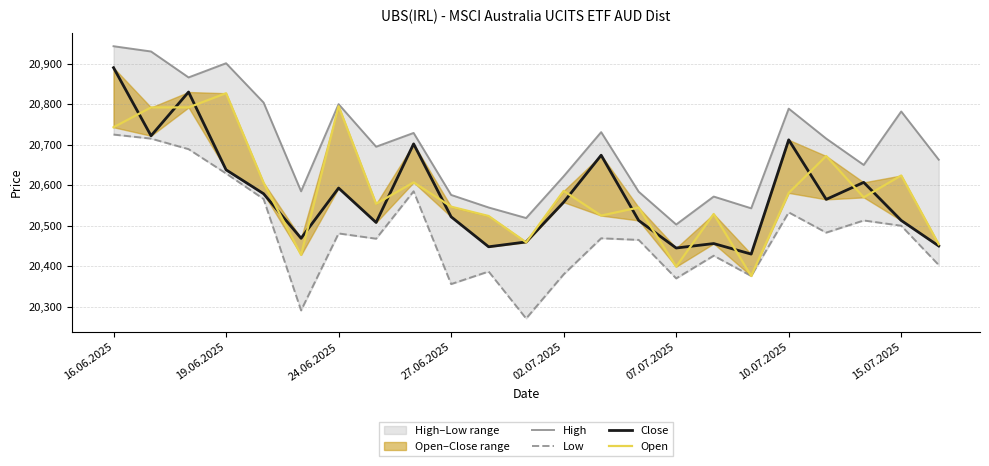

True or false: Low and Close cross at least once.

False